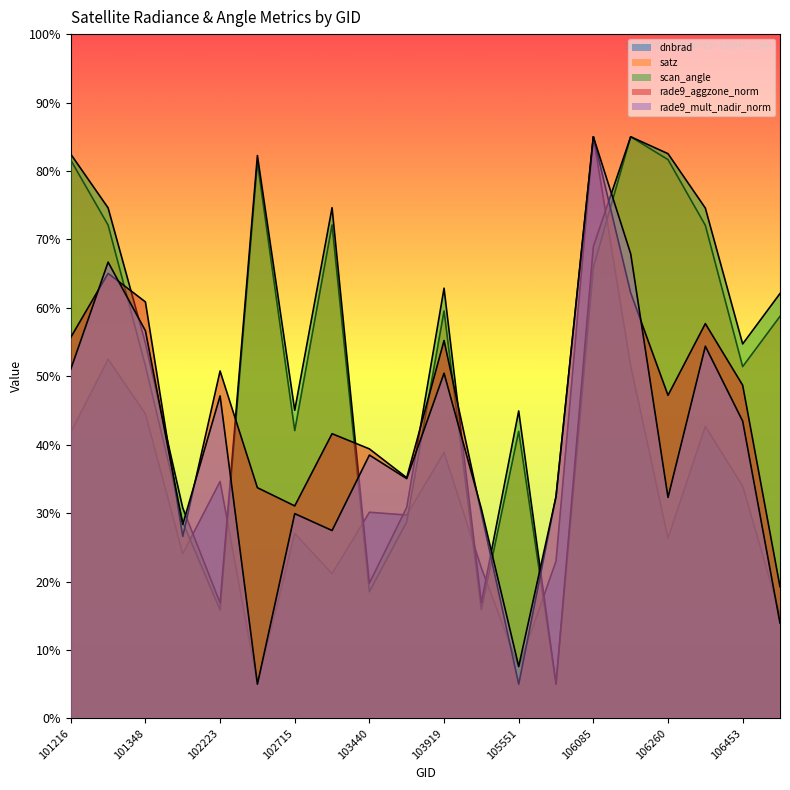

At which label is satz closest to 44?

102715